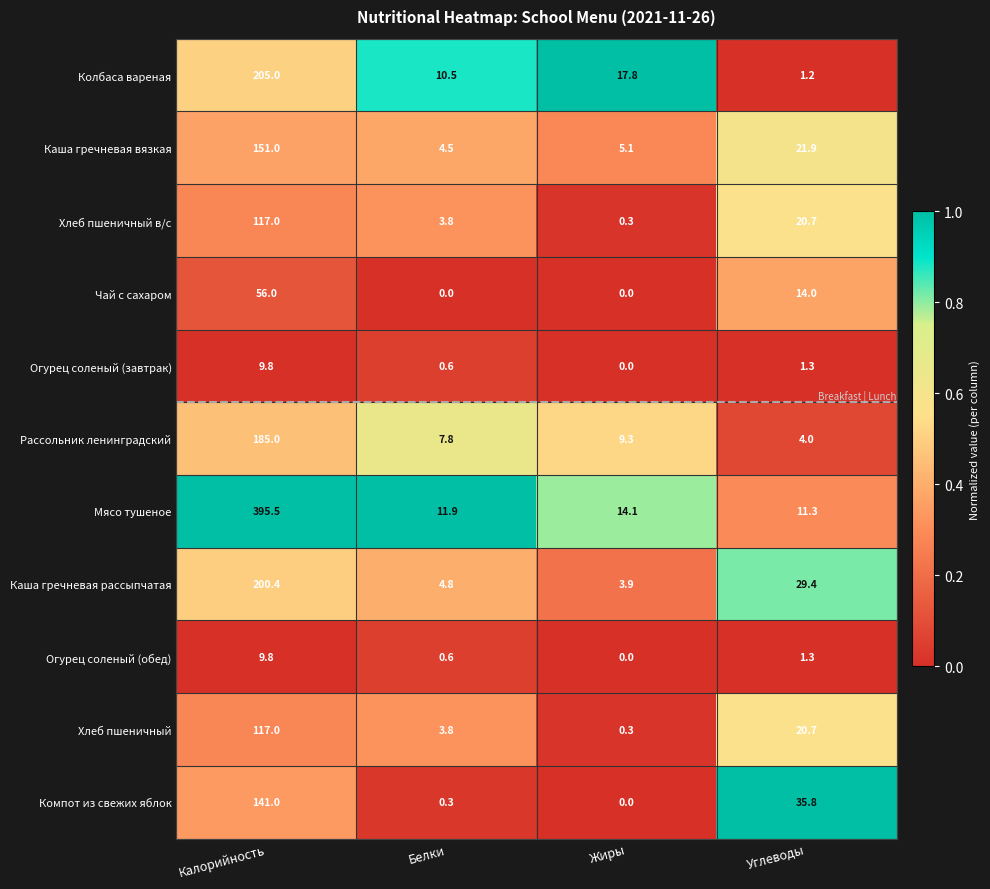

Rank the categories by Мясо тушеное value from lowest to highest.

Углеводы, Белки, Жиры, Калорийность